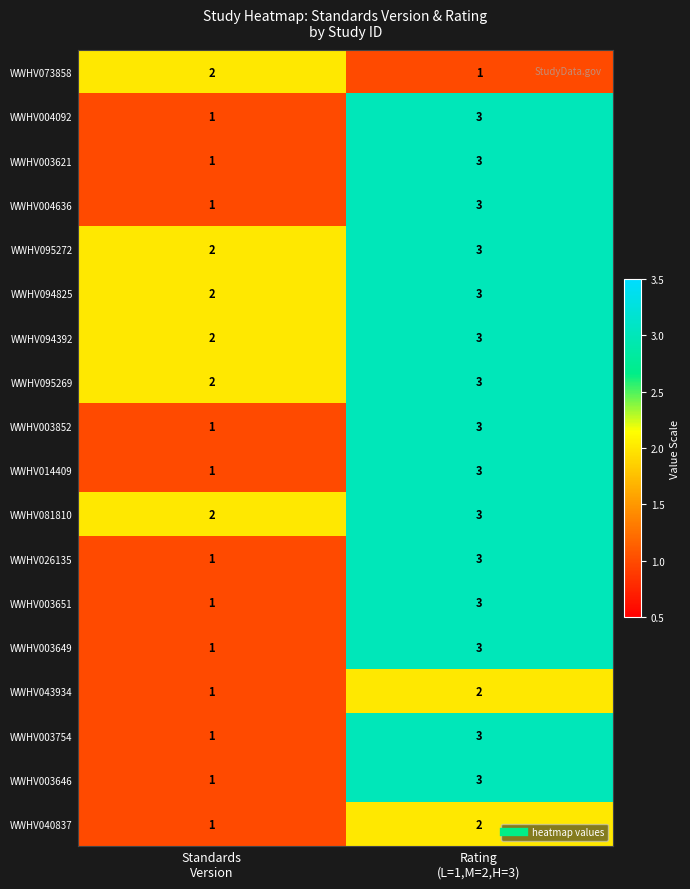

What is the maximum value shown in the chart?

3